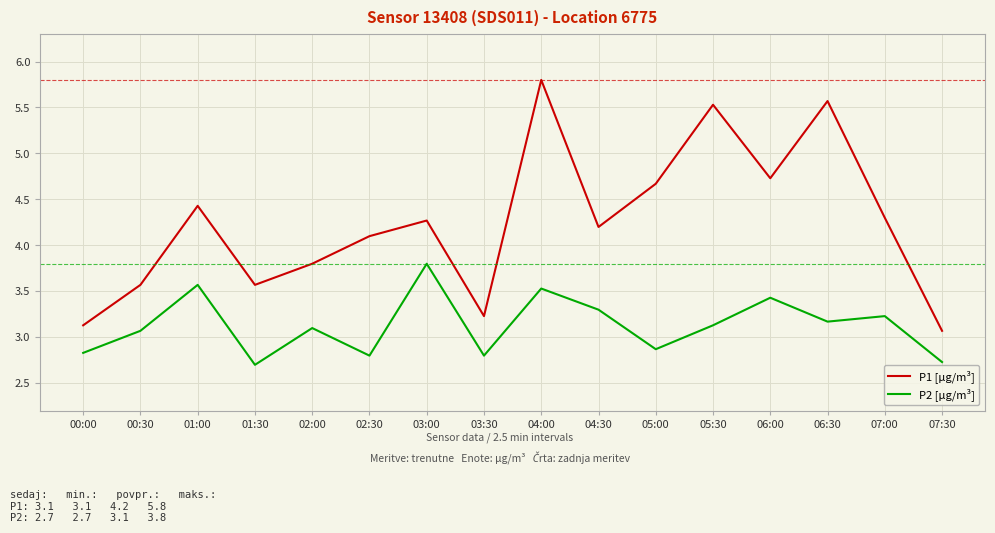

True or false: P1 [µg/m³] has a value of 1.3 at 00:00.

False